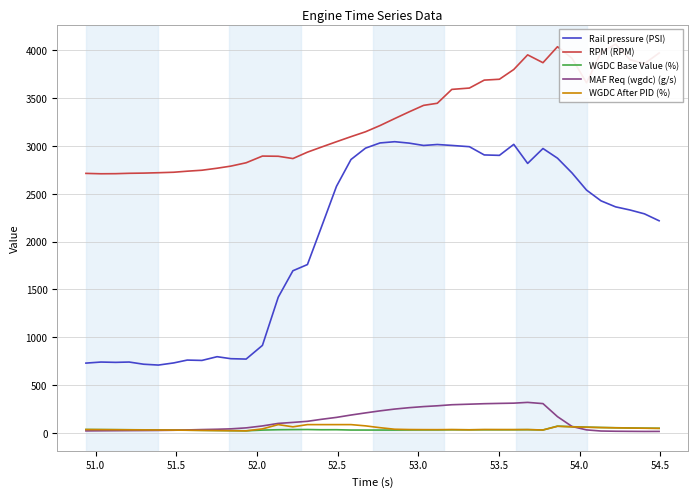

True or false: WGDC After PID (%) and Rail pressure (PSI) intersect in this chart.

False